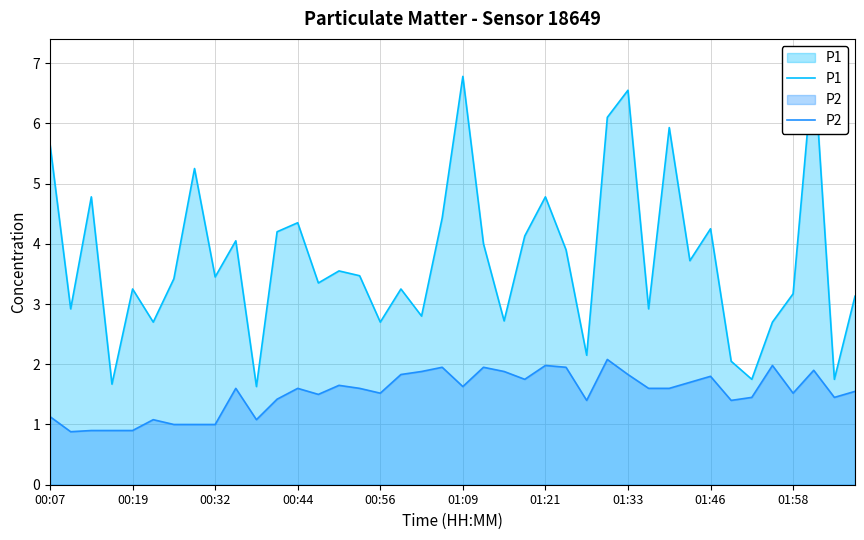

What is the maximum value for P2?

2.1